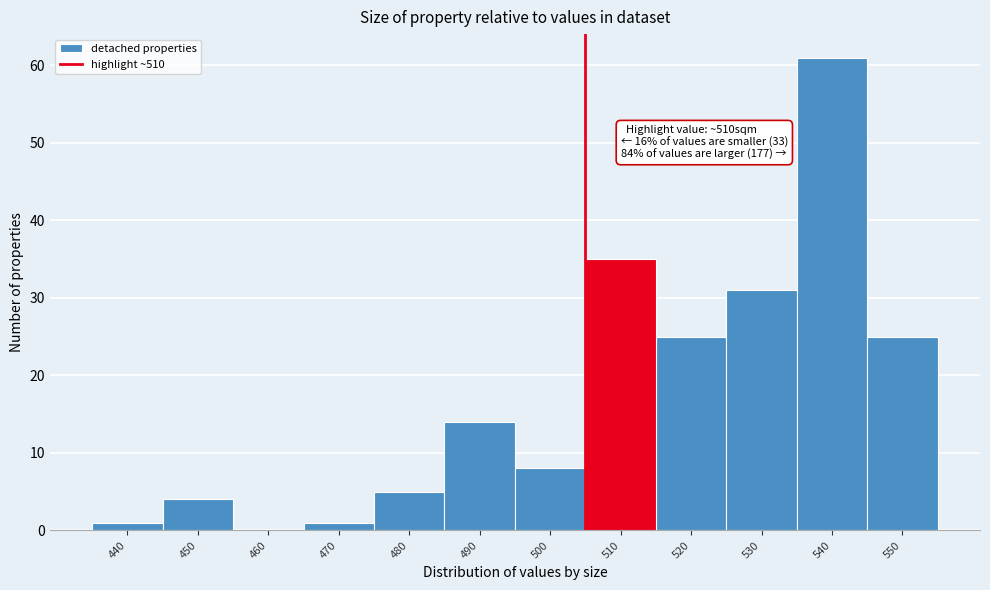

Reading left to right, list all the values displayed in this chart.

440=1	450=4	460=0	470=1	480=5	490=14	500=8	510=35	520=25	530=31	540=61	550=25